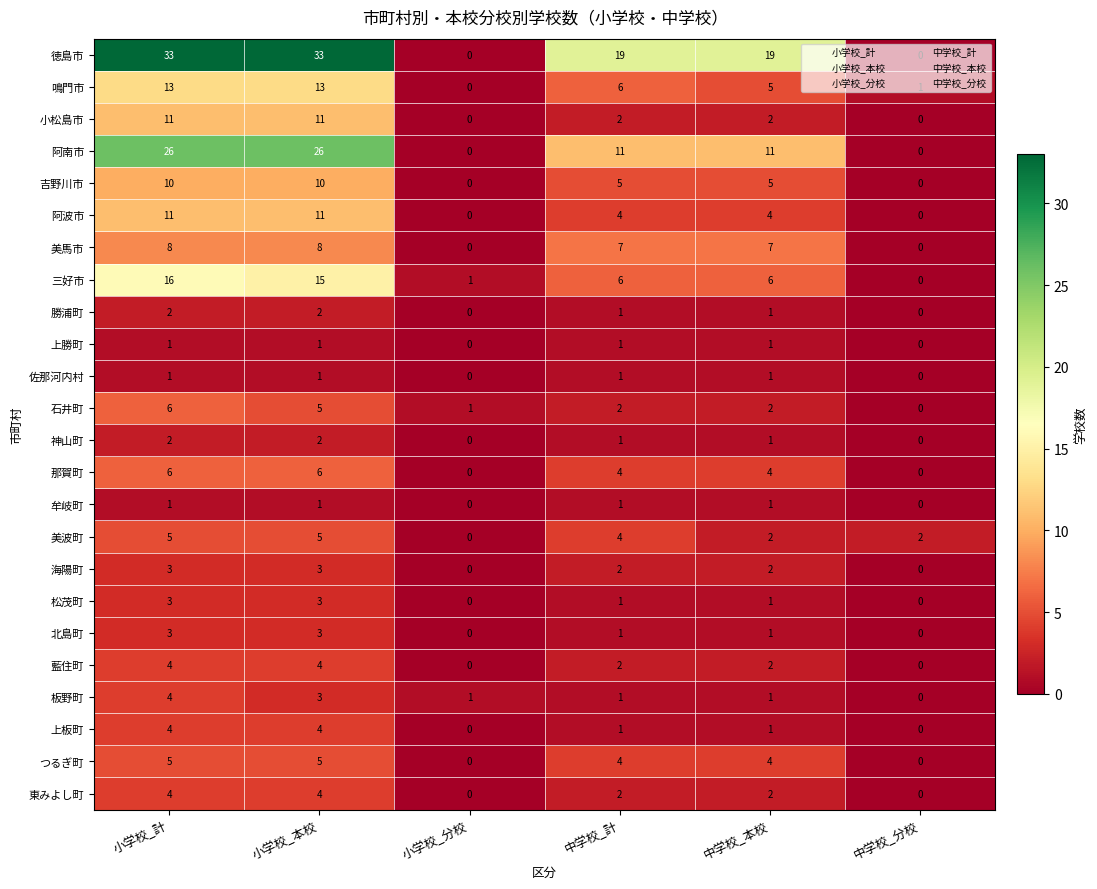

The 東みよし町 series shows 1 at 中学校_計. True or false?

False